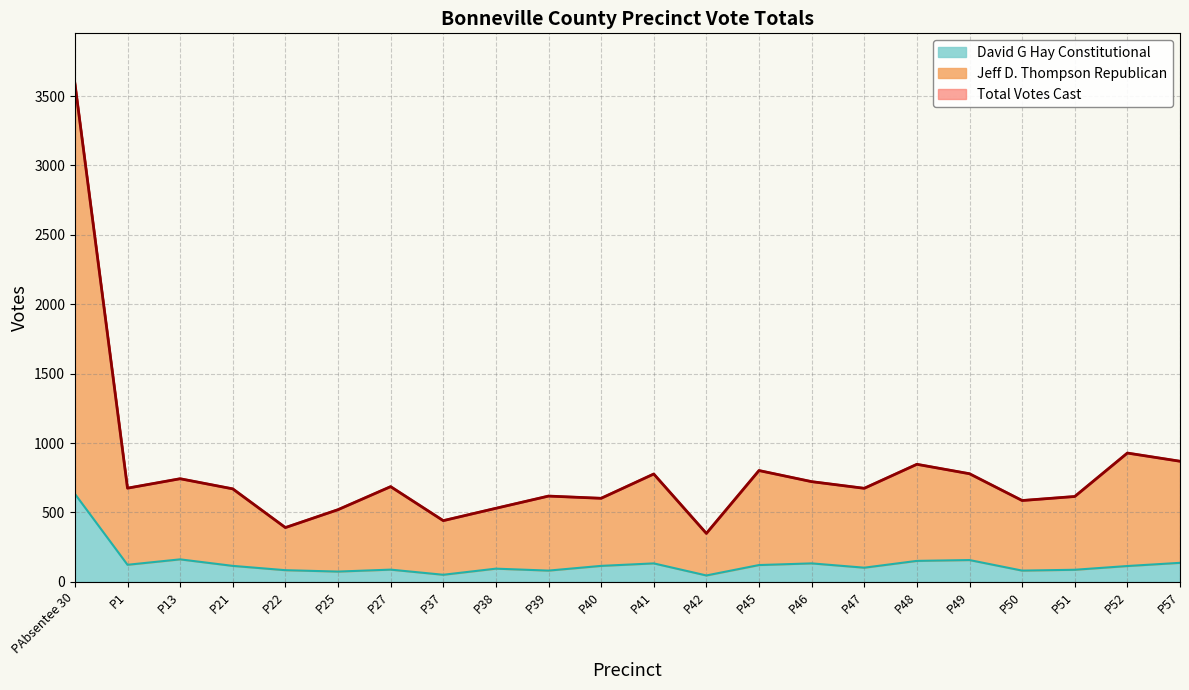

Reading left to right, transcribe all the data shown in this chart.

Jeff D. Thompson Republican: 3593	675	743	670	391	520	686	441	530	618	602	777	349	802	722	674	847	779	586	615	928	869
David G Hay Constitutional: 634	123	162	115	84	74	88	51	95	81	115	133	46	121	133	102	151	157	81	87	114	137
Total Votes Cast: 3593	675	743	670	391	520	686	441	530	618	602	777	349	802	722	674	847	779	586	615	928	869